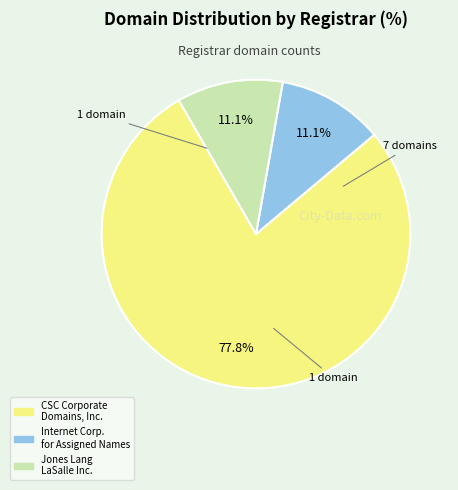

Which slice represents more than half of the pie?

CSC Corporate Domains, Inc.